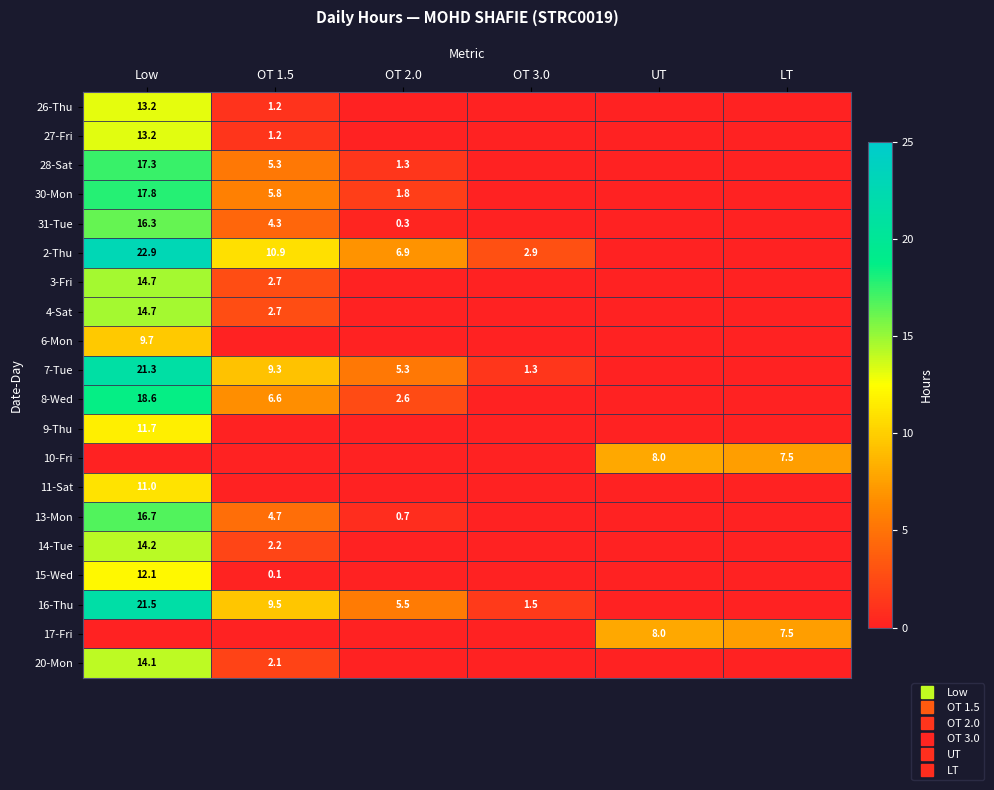

At which label is 16-Thu closest to 10?

OT 1.5